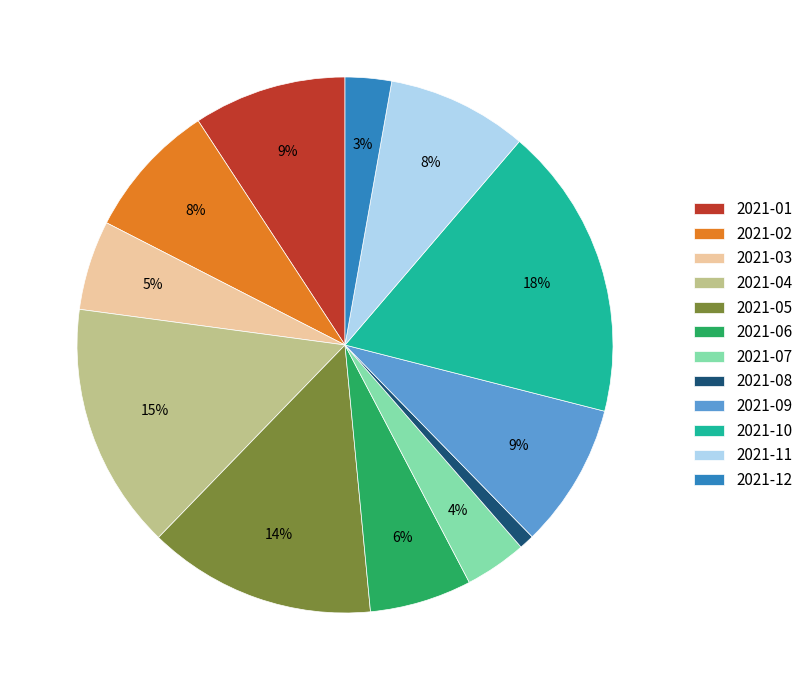

Which slice is the smallest?

2021-08